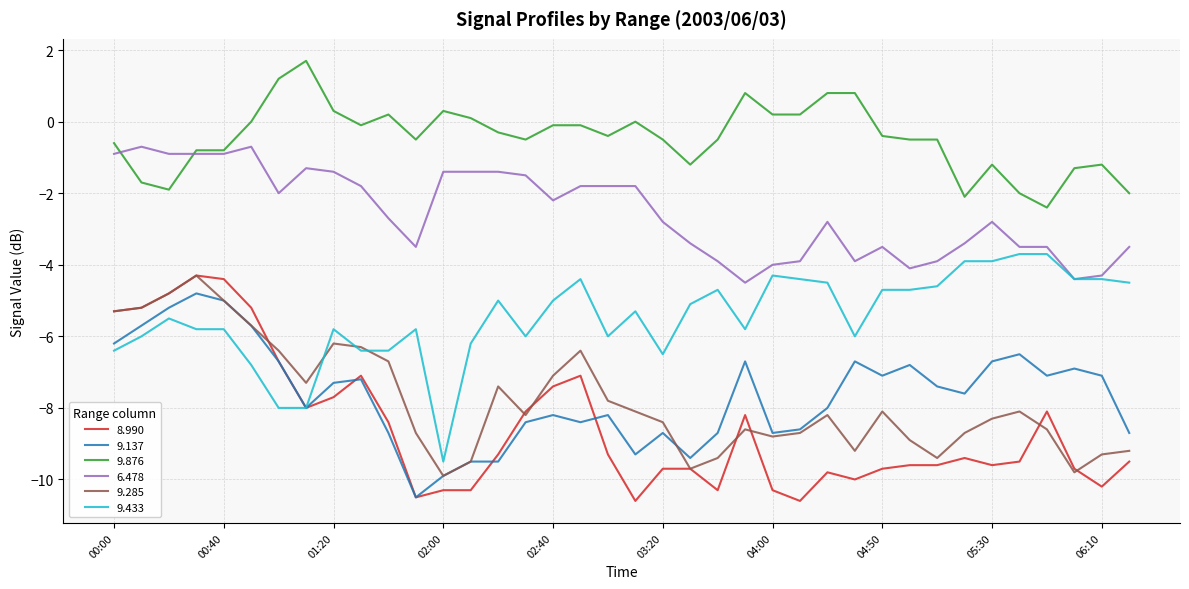

Which series has the largest total across all categories?

9.876